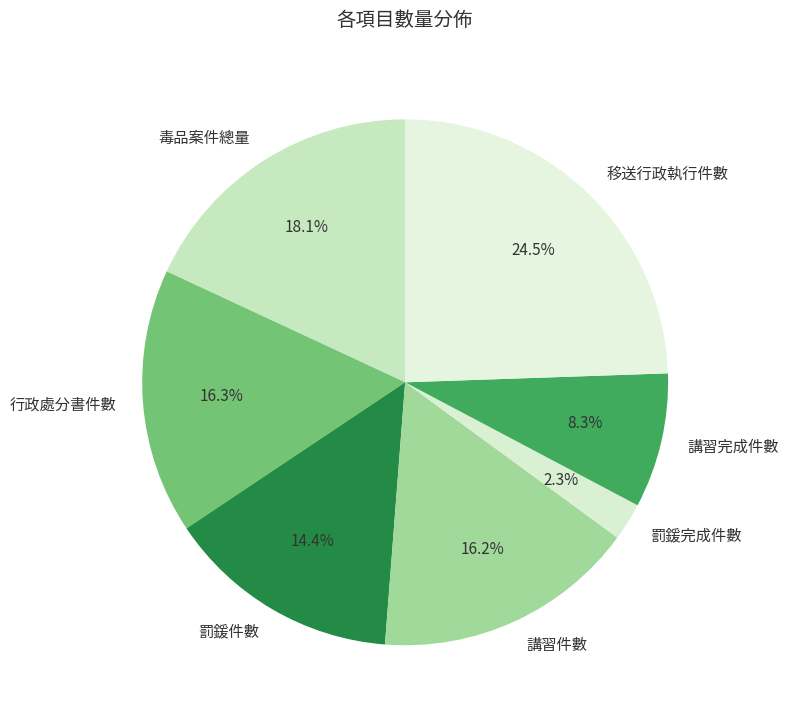

Does 移送行政執行件數 represent more than half of the total?

No